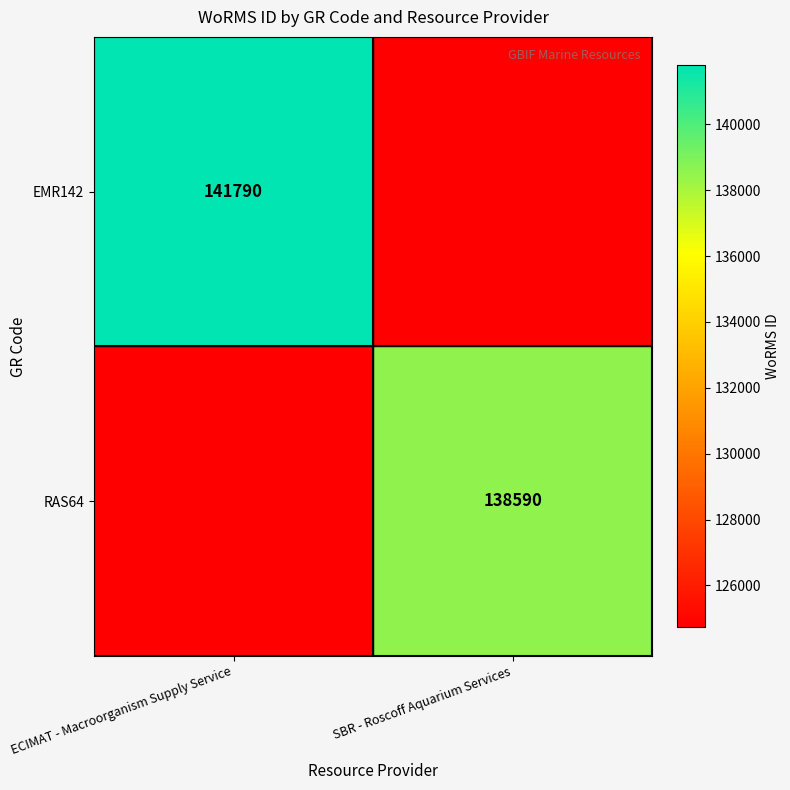

Is it true that RAS64 equals 224417 at SBR - Roscoff Aquarium Services?

False